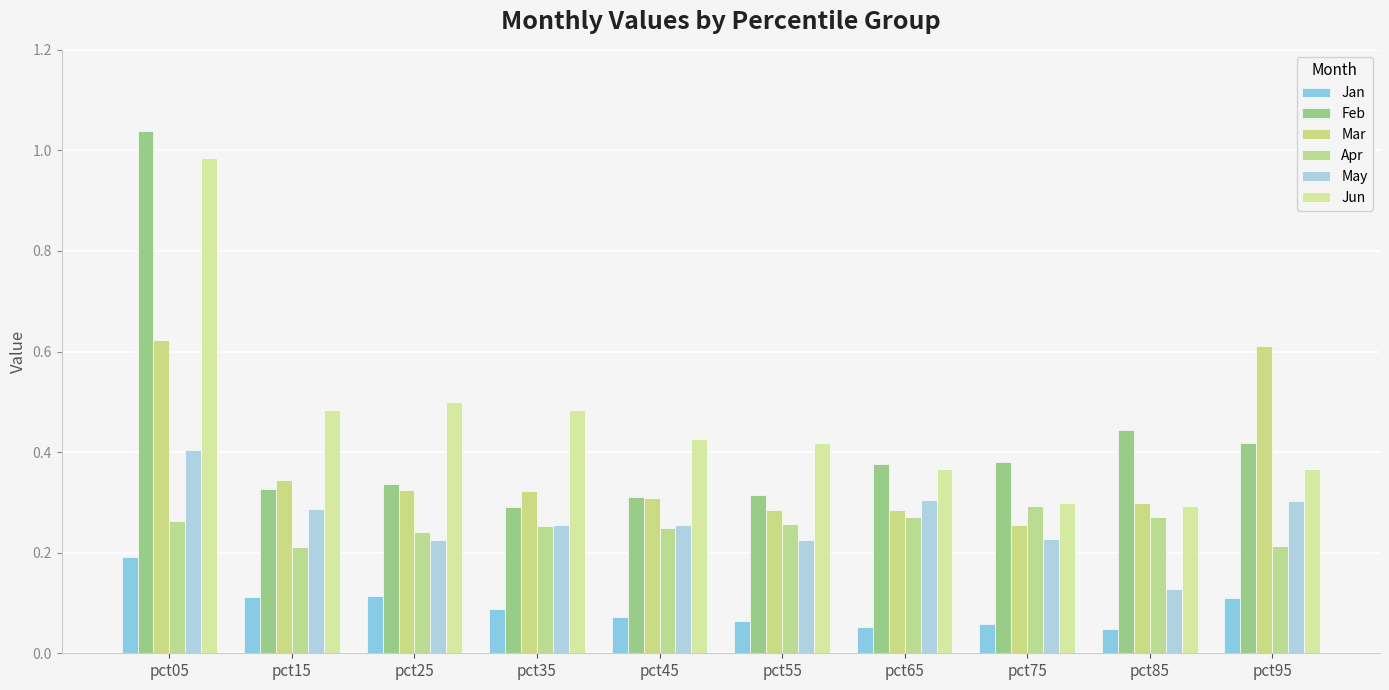

Reading left to right, what are all the values shown in this chart?

Jan: 0.2	0.1	0.1	0.1	0.1	0.1	0.1	0.1	0.0	0.1
Feb: 1.0	0.3	0.3	0.3	0.3	0.3	0.4	0.4	0.4	0.4
Mar: 0.6	0.3	0.3	0.3	0.3	0.3	0.3	0.3	0.3	0.6
Apr: 0.3	0.2	0.2	0.3	0.2	0.3	0.3	0.3	0.3	0.2
May: 0.4	0.3	0.2	0.3	0.3	0.2	0.3	0.2	0.1	0.3
Jun: 1.0	0.5	0.5	0.5	0.4	0.4	0.4	0.3	0.3	0.4